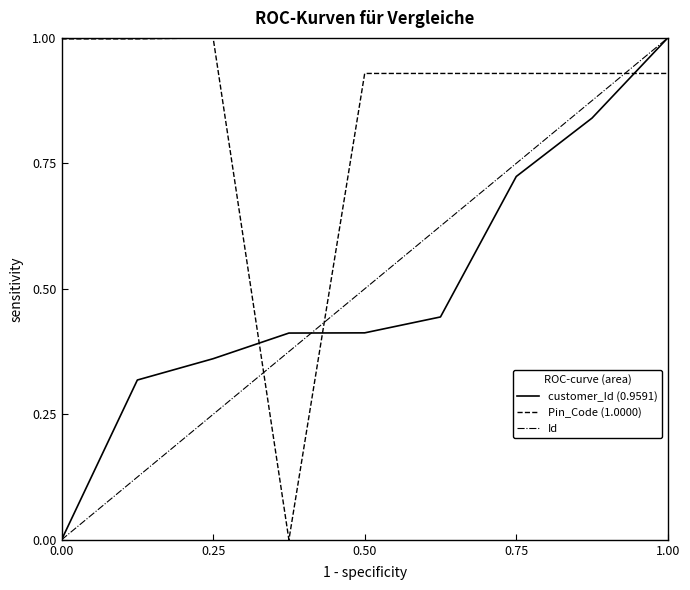

What is the greatest value displayed?

1.0